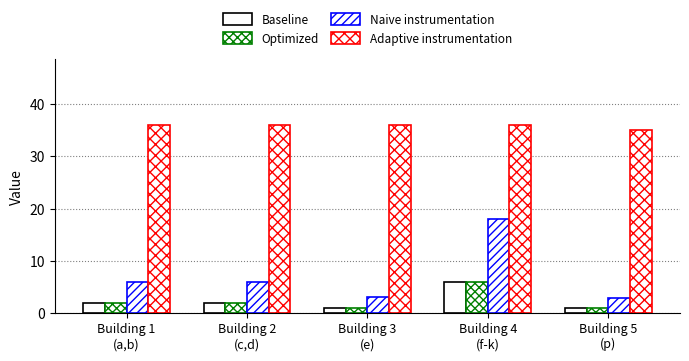

What is the difference between the Baseline values at Building 5
(p) and Building 2
(c,d)?

1.0